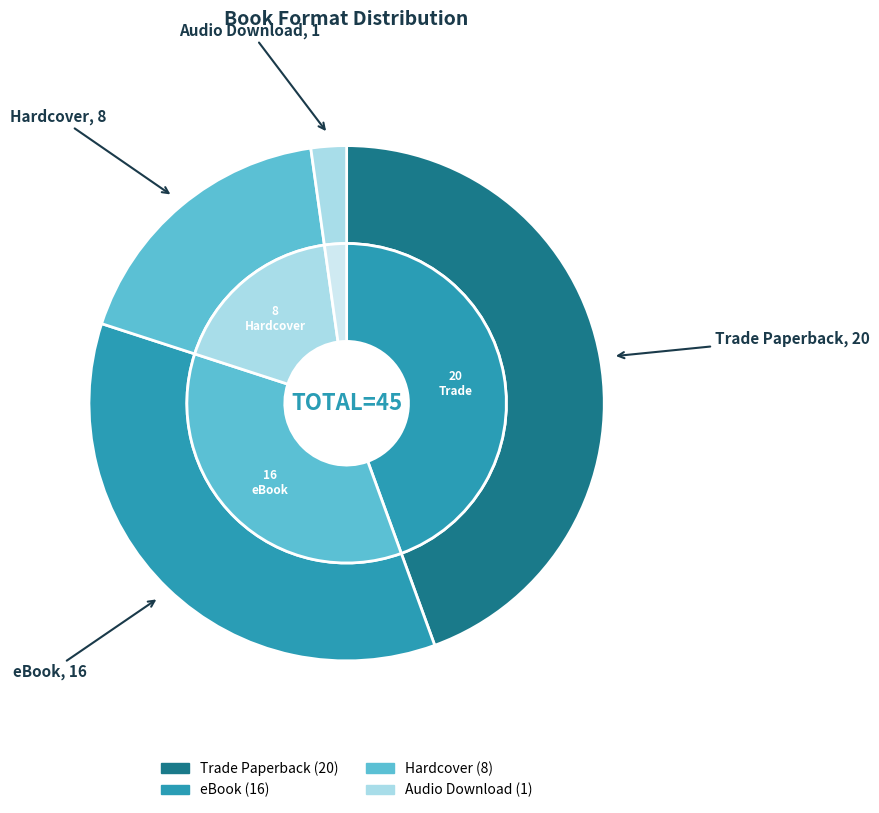

To the nearest percent, what is the difference between the eBook and Hardcover slice percentages?

18%